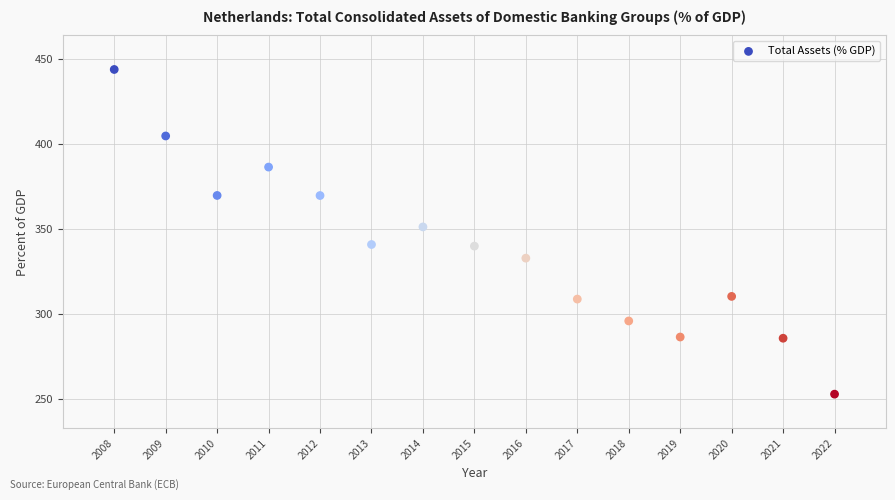

What is the range of X values (max minus min)?

14.0